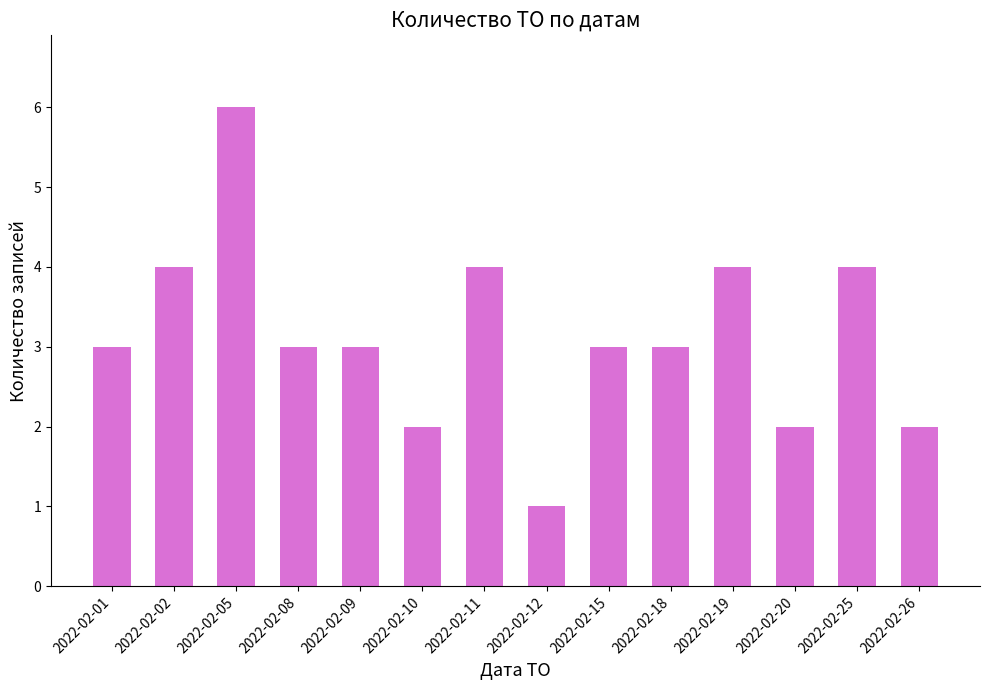

Reading right to left, extract all data points from this chart.

2	4	2	4	3	3	1	4	2	3	3	6	4	3